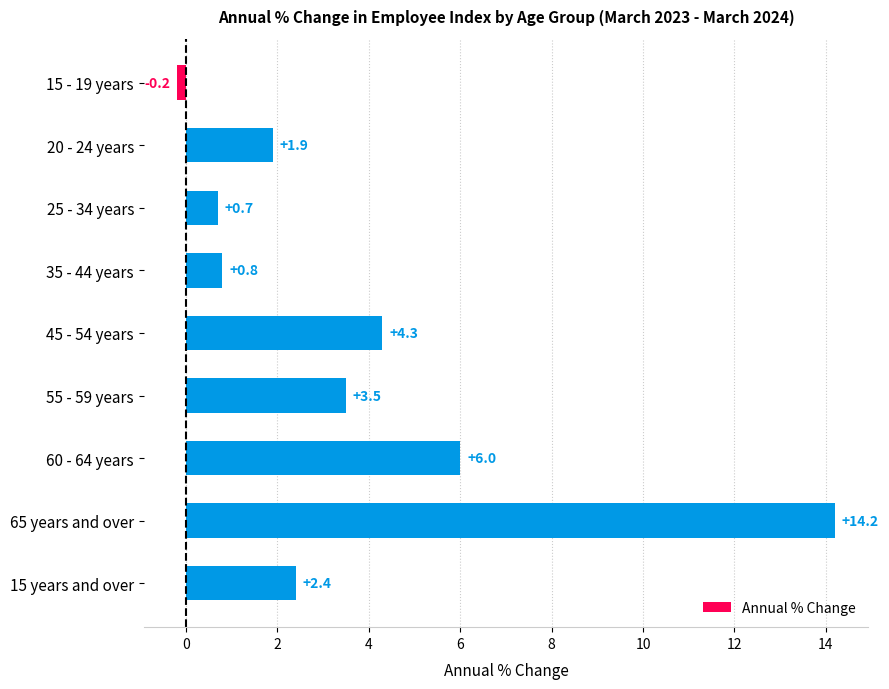

What is the label of the 5th bar from the top?

45 - 54 years